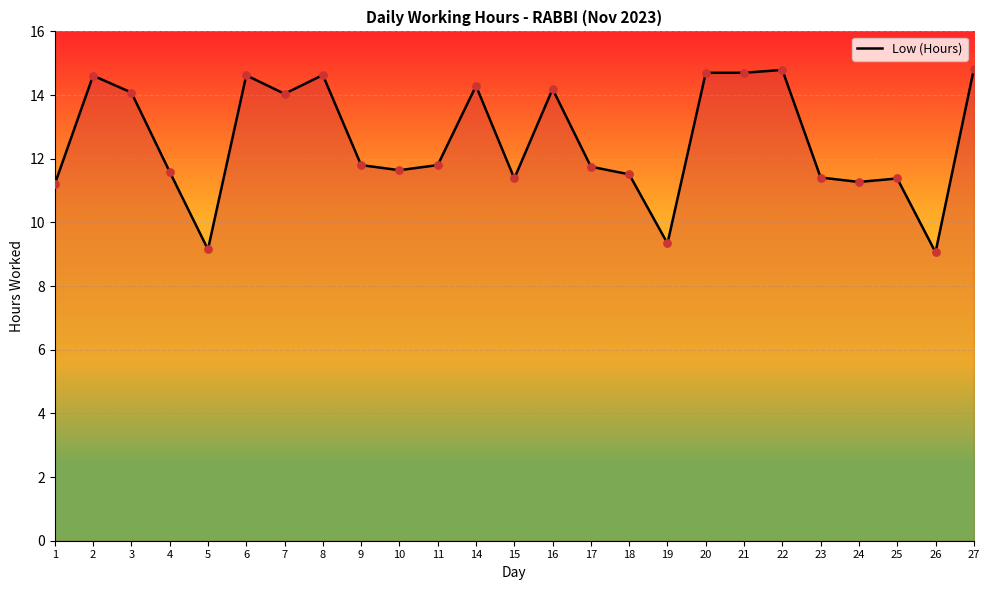

Between 24 and 9, which is larger?

9